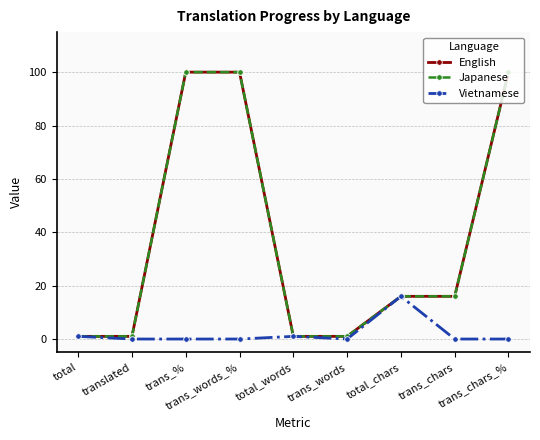

Between total and translated, which series saw the biggest shift?

Vietnamese